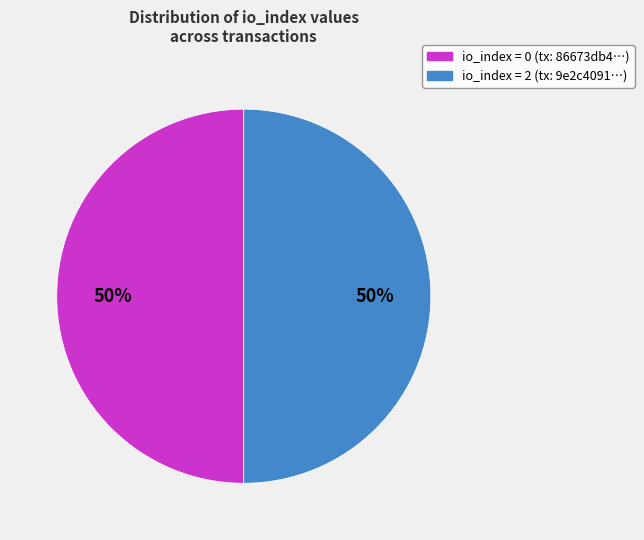

To the nearest percent, what is the average slice percentage?

50%